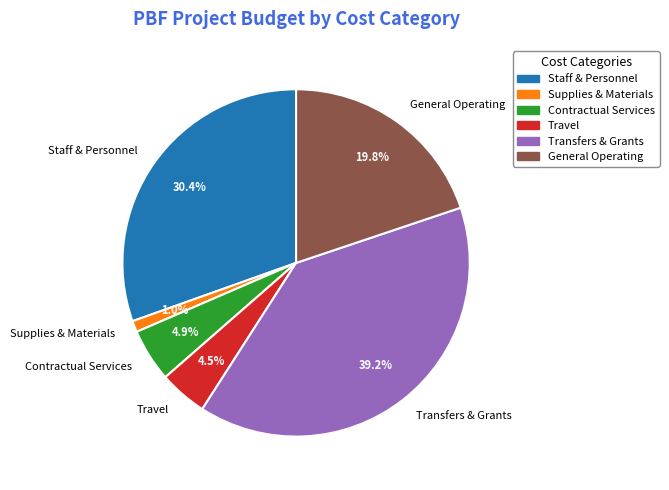

Is there any slice that represents more than half of the pie?

No